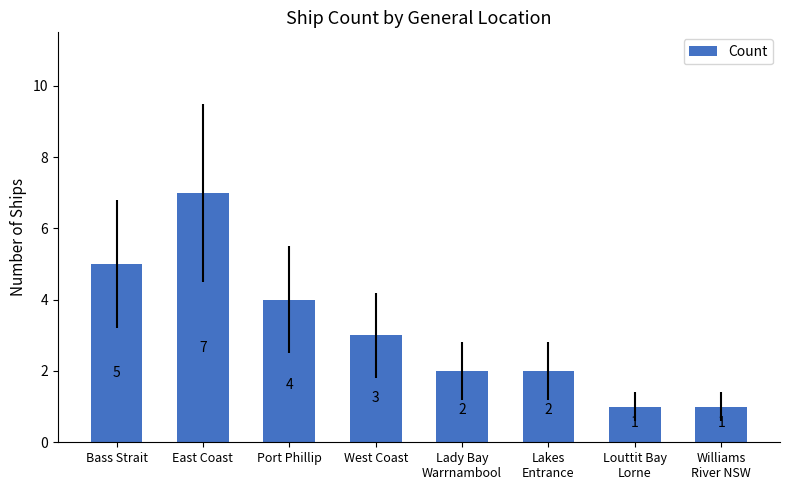

At which label does the data first exceed 3?

Bass Strait